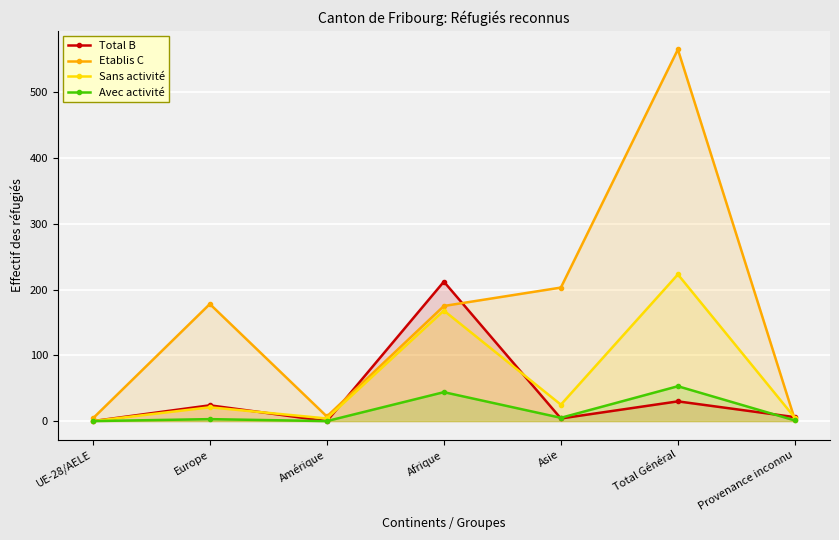

What is the difference between the maximum and minimum values in the Avec activité series?

53